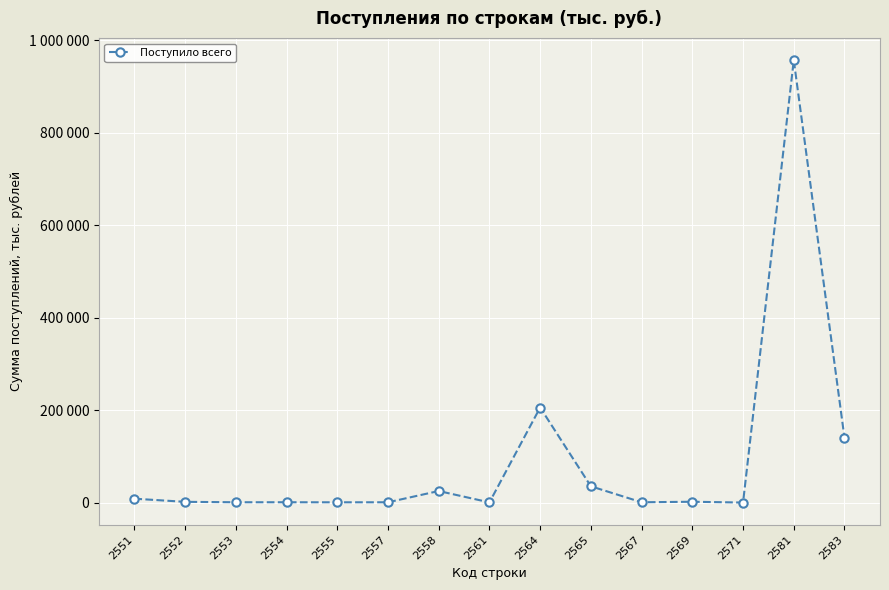

Where is the data nearest to the value 478656?

2564